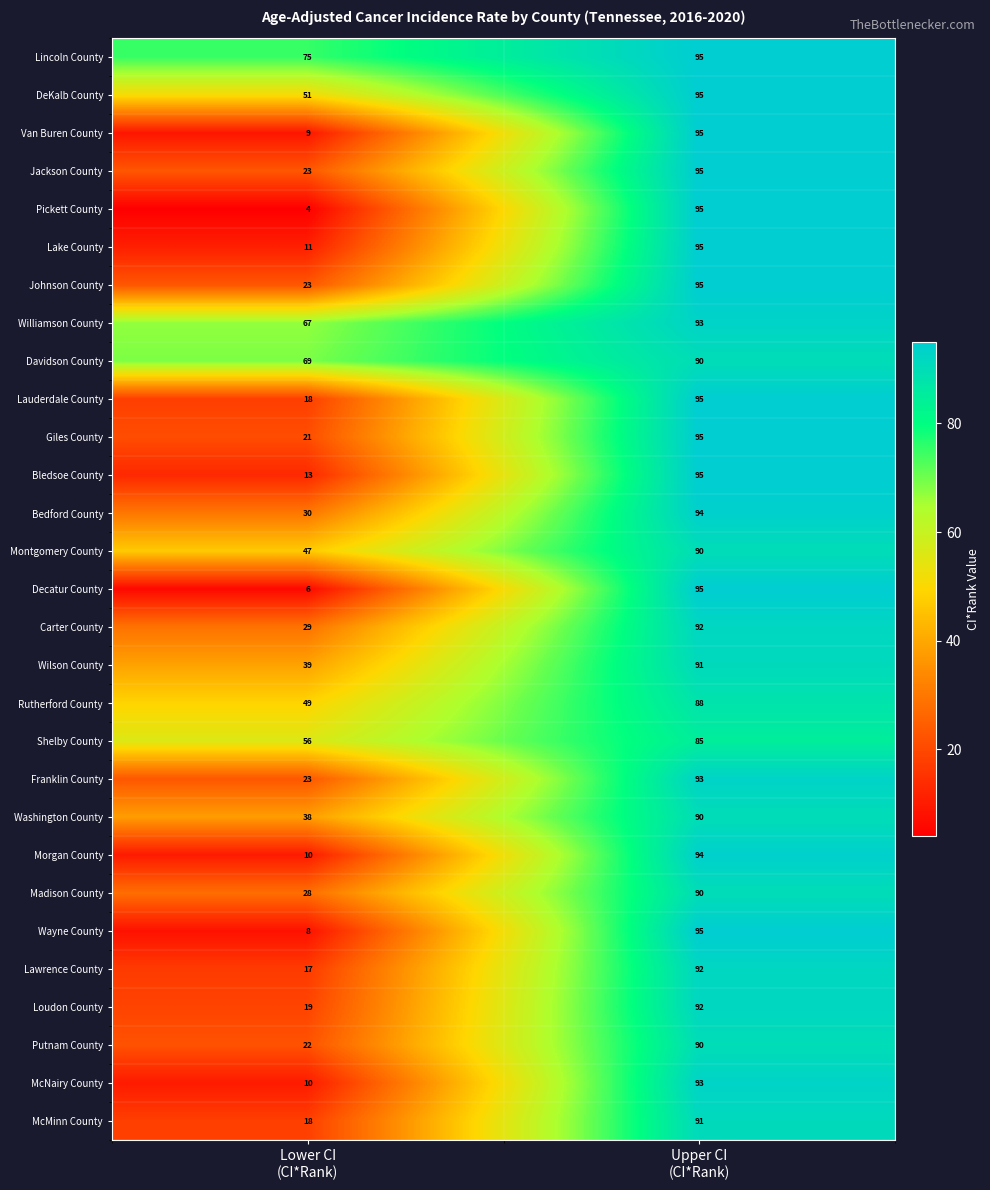

What is the sum of all Rutherford County values?

137